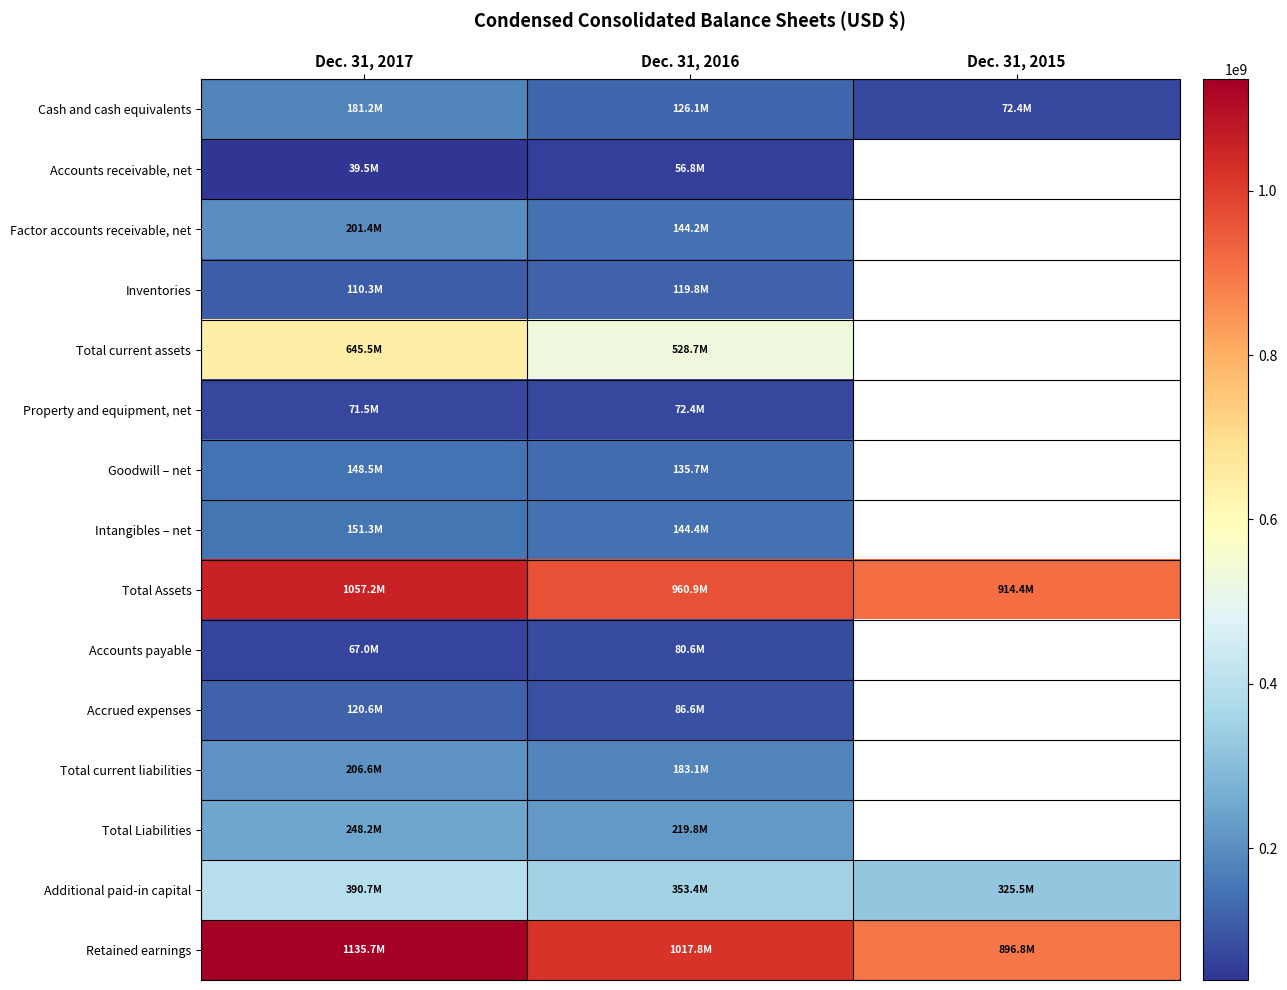

Which series has the largest total across all categories?

Retained earnings